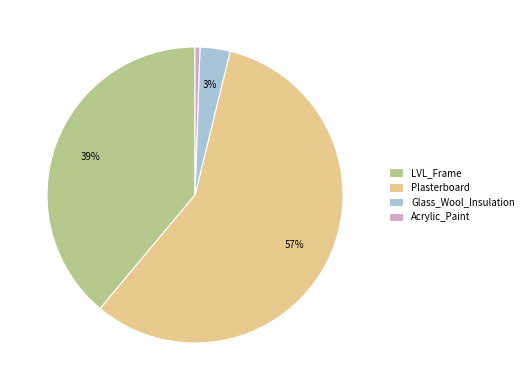

Is the sum of LVL_Frame and Glass_Wool_Insulation greater than half?

No